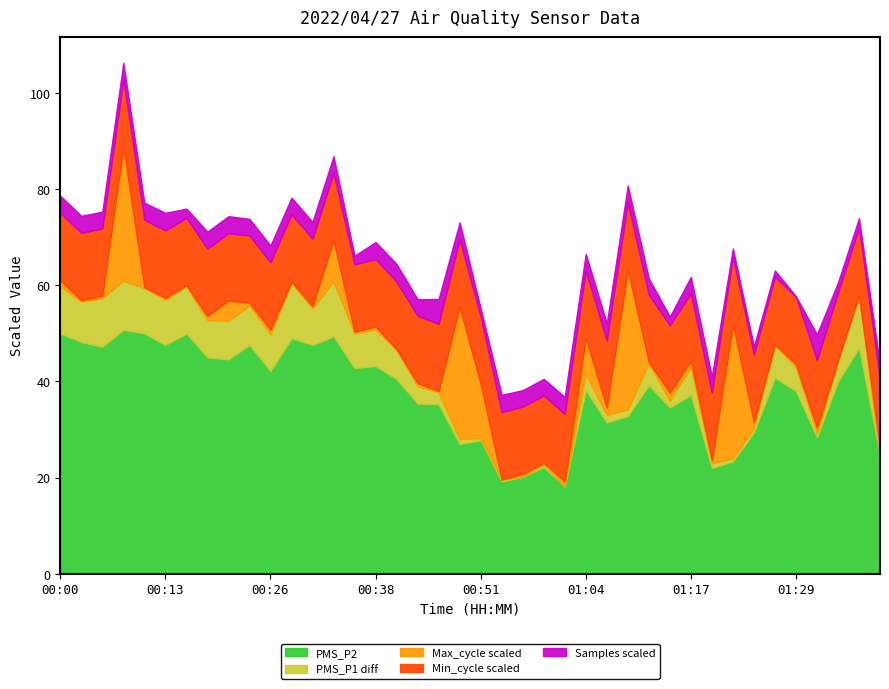

How many interior local valleys does the Samples series have?

13